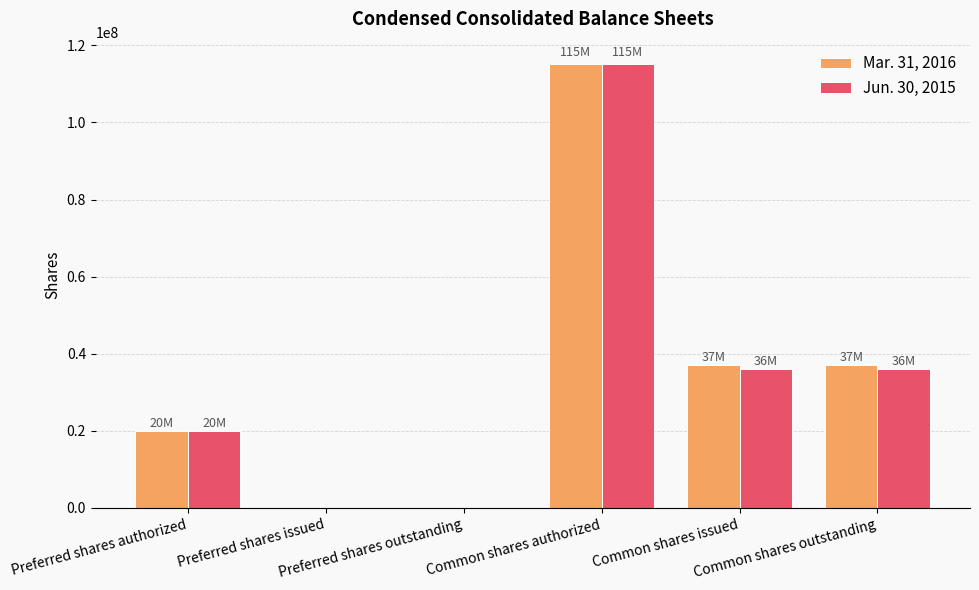

The value of Mar. 31, 2016 at Preferred shares outstanding is 0. True or false?

True